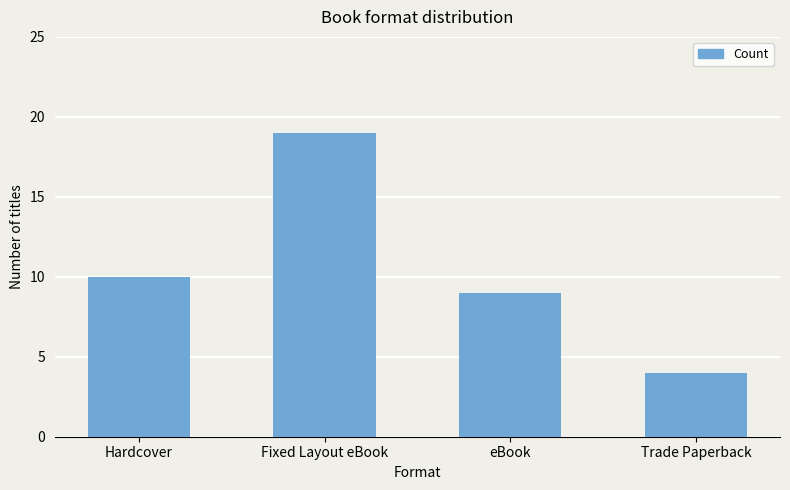

Reading left to right, extract all data points from this chart.

10	19	9	4